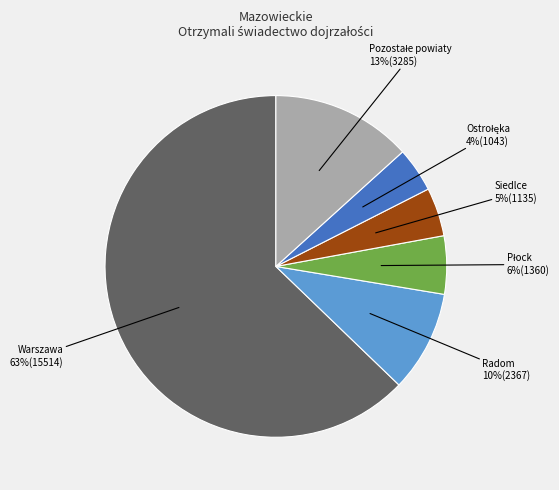

To the nearest percent, what is the average slice percentage?

17%